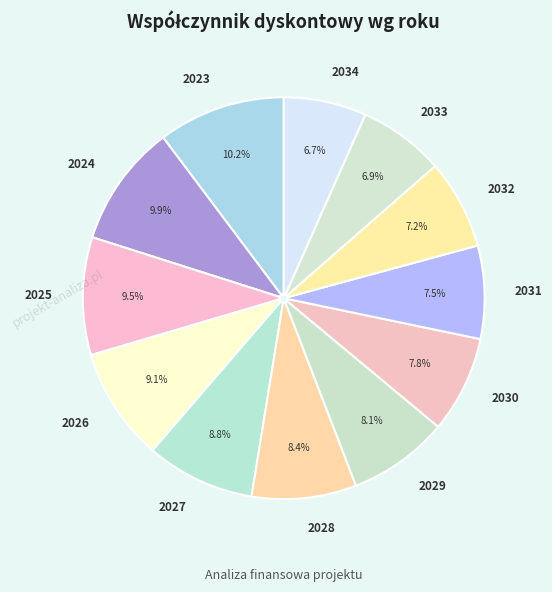

Is there a majority slice in this chart?

No